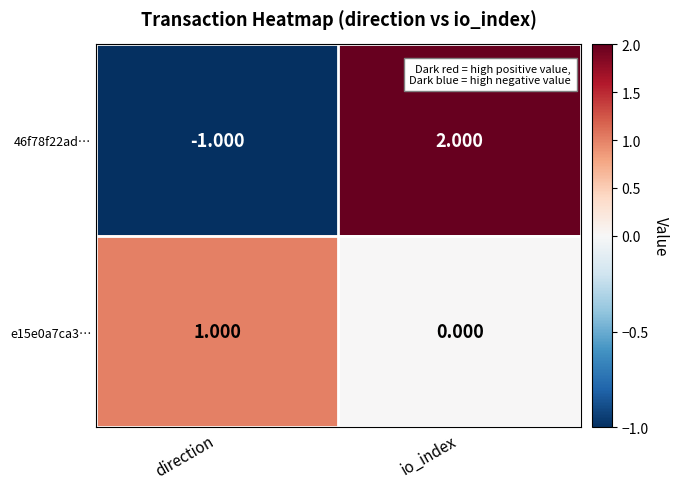

Which series has the largest range (max minus min)?

46f78f22ad…